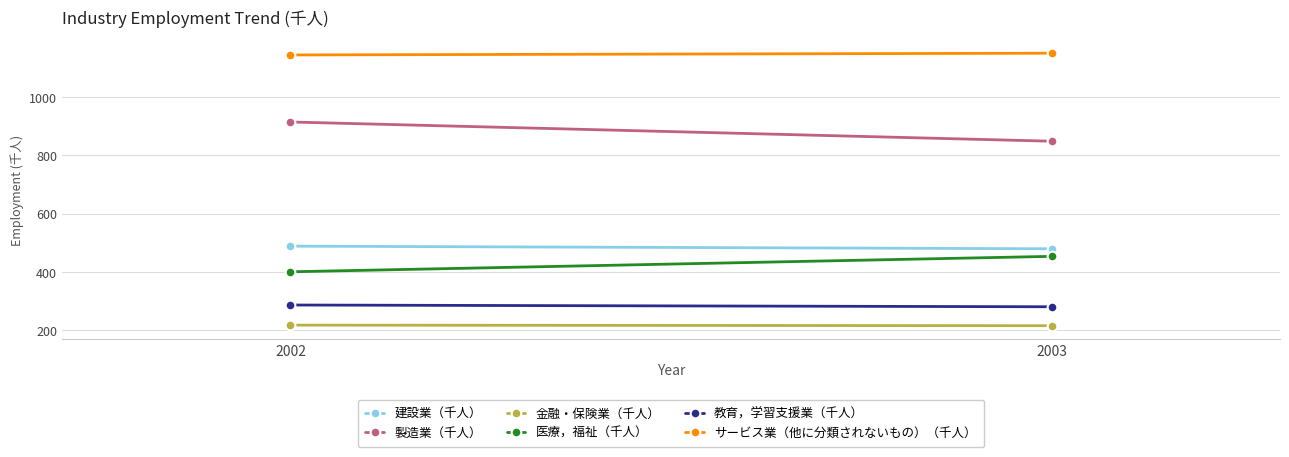

Which series has the widest spread of values?

製造業（千人）